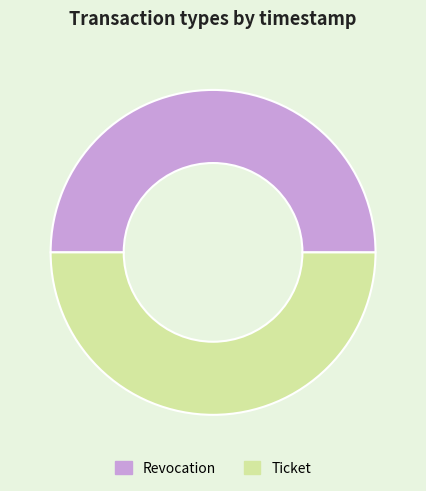

Combined, do Ticket and Revocation account for over 50%?

Yes